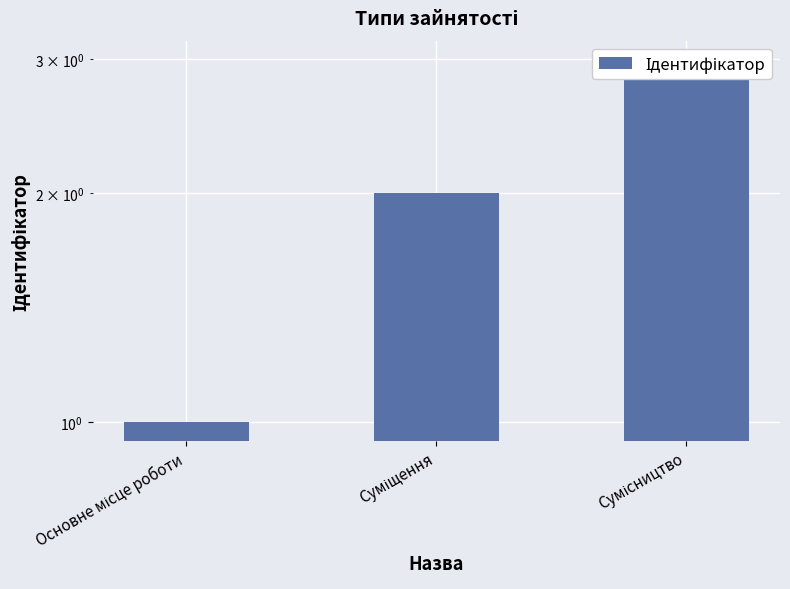

Which category has the lowest value across all series?

Основне місце роботи